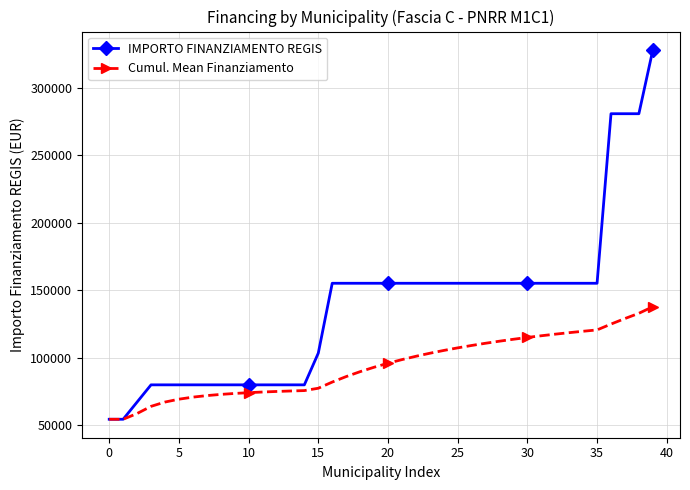

At how many categories does at least one series exceed 151576?

24